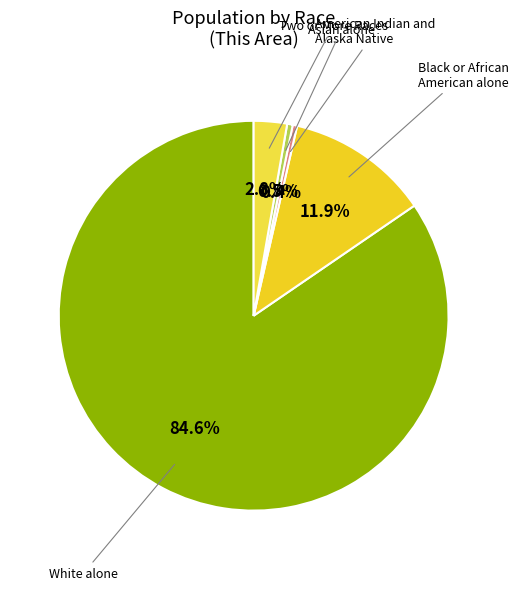

How many slices are in this pie chart?

5